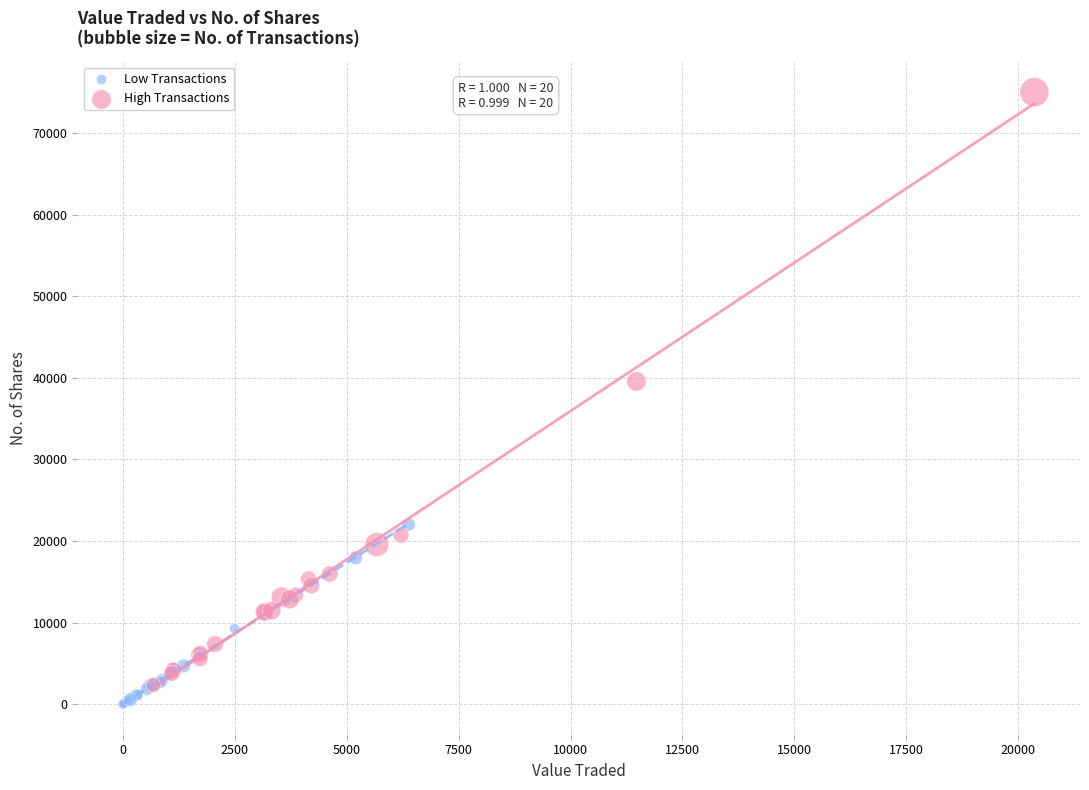

What are all the series names shown in the legend?

Low Transactions, High Transactions